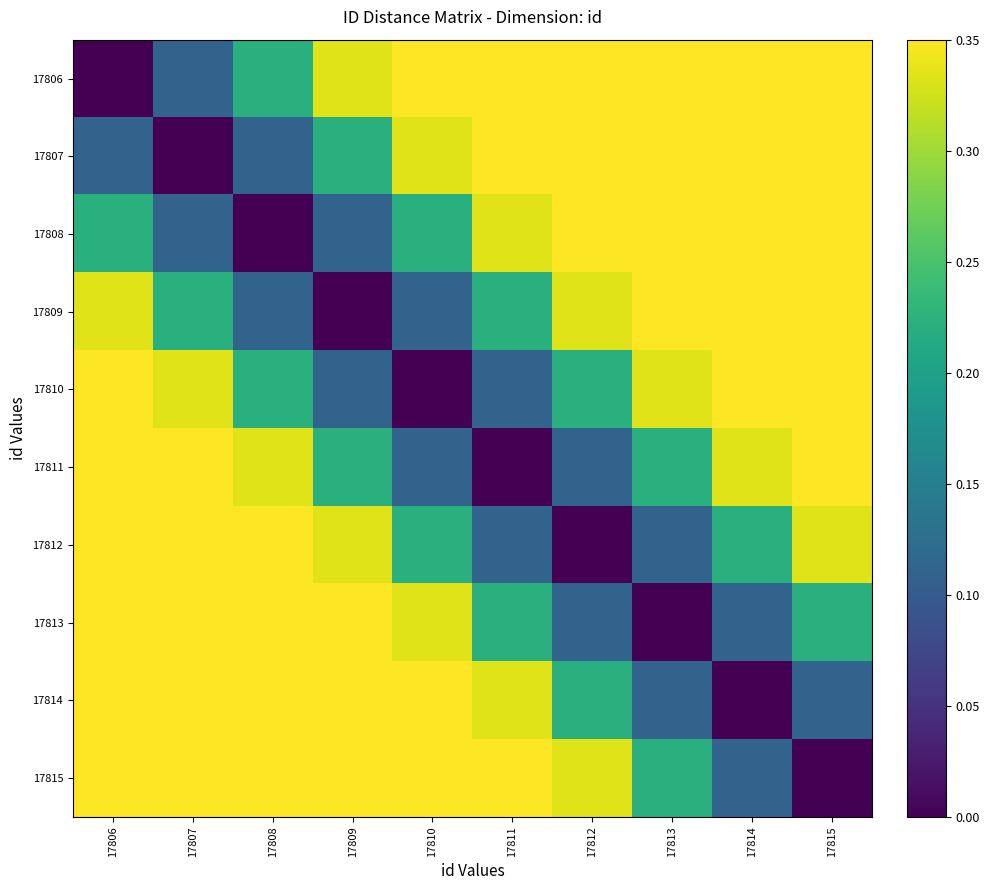

Between 17809 and 17810, which is larger?

17810